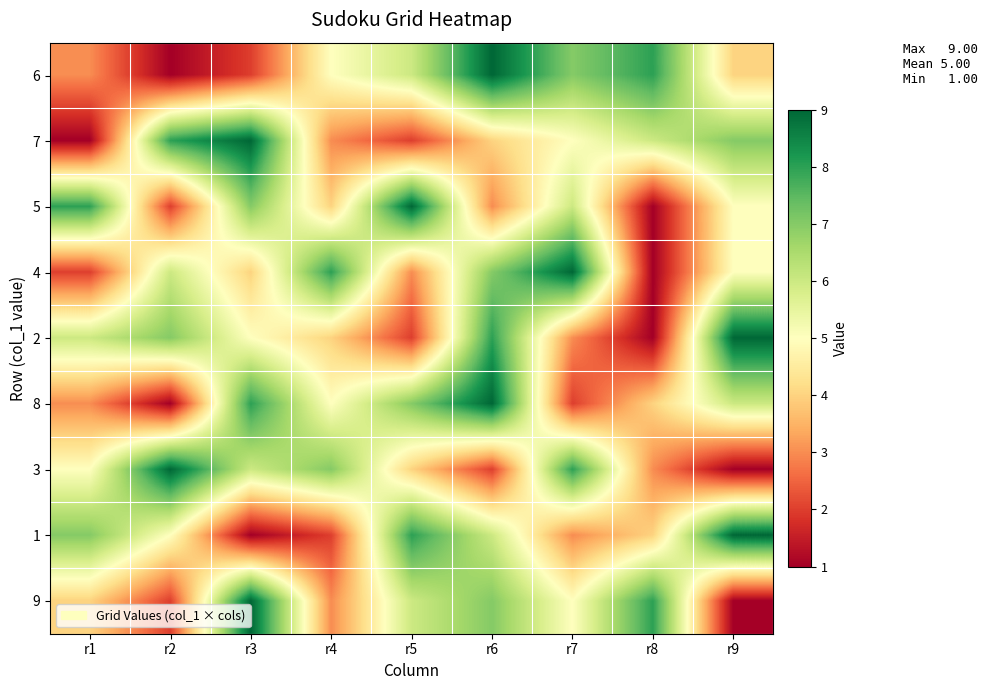

Reading left to right, extract all data points from this chart.

6: r1=3	r2=1	r3=2	r4=5	r5=6	r6=9	r7=7	r8=8	r9=4
7: r1=1	r2=8	r3=9	r4=3	r5=2	r6=4	r7=5	r8=6	r9=7
5: r1=8	r2=2	r3=7	r4=4	r5=9	r6=3	r7=6	r8=1	r9=5
4: r1=2	r2=6	r3=4	r4=8	r5=3	r6=7	r7=9	r8=1	r9=5
2: r1=6	r2=7	r3=5	r4=4	r5=2	r6=8	r7=3	r8=1	r9=9
8: r1=3	r2=1	r3=8	r4=5	r5=7	r6=9	r7=2	r8=4	r9=6
3: r1=5	r2=9	r3=6	r4=7	r5=4	r6=2	r7=8	r8=3	r9=1
1: r1=7	r2=5	r3=1	r4=2	r5=8	r6=6	r7=3	r8=4	r9=9
9: r1=4	r2=2	r3=9	r4=3	r5=6	r6=7	r7=5	r8=8	r9=1